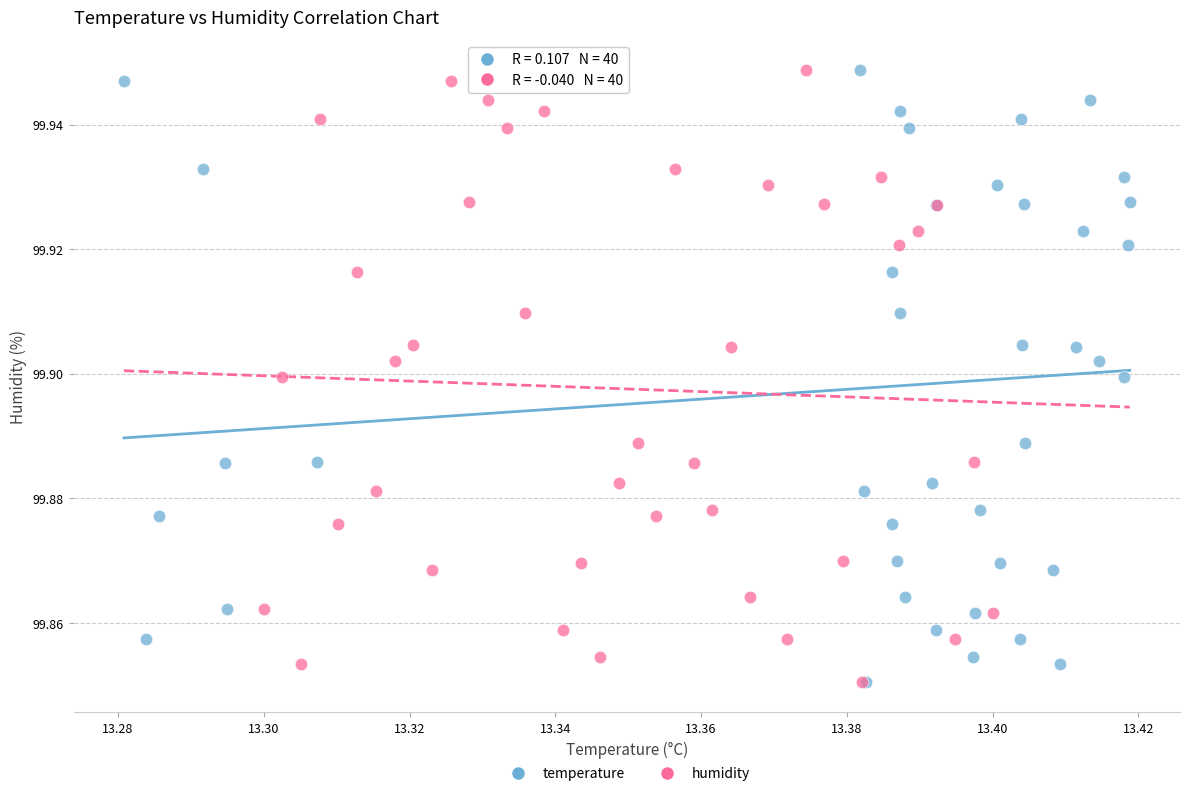

What are all the series names shown in the legend?

temperature, humidity